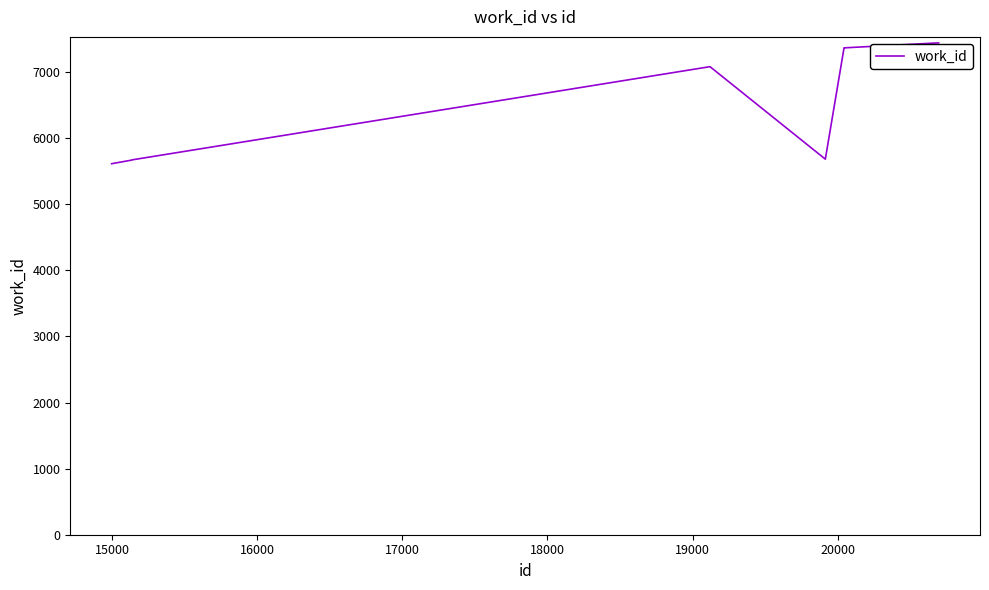

What is the smallest value displayed?

5612